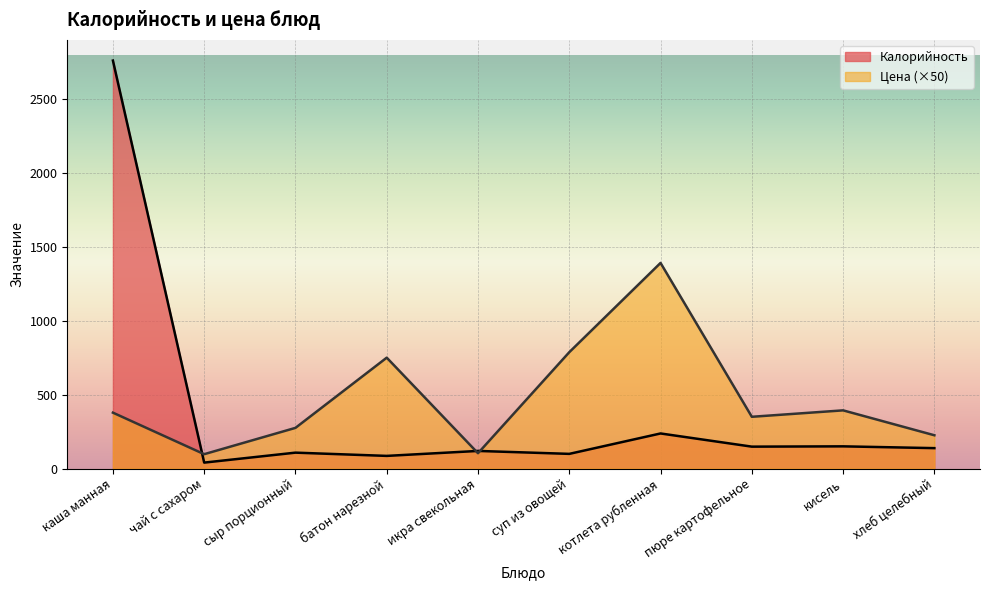

Is it true that Цена equals 122.9 at пюре картофельное?

False